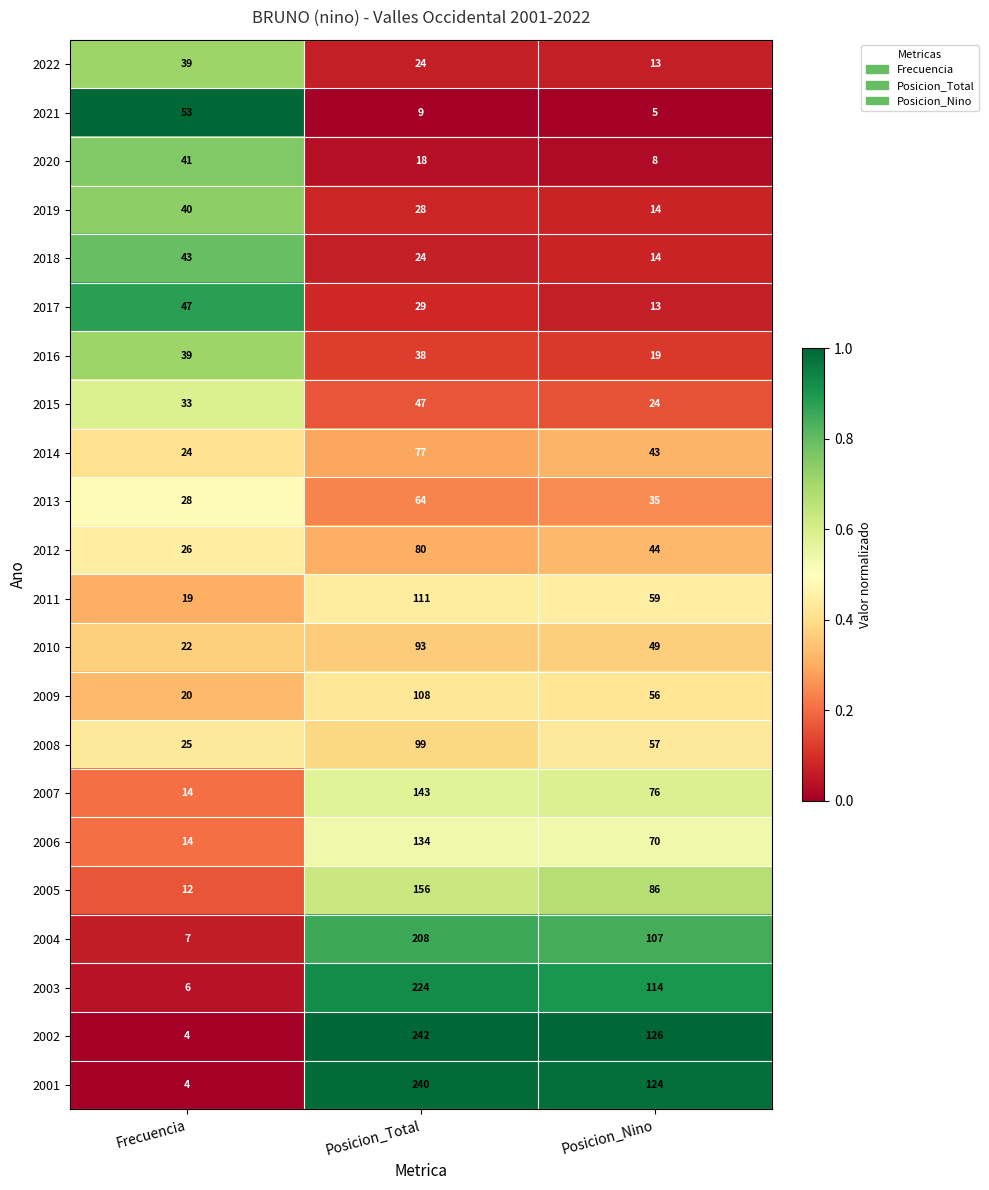

At which label is 2001 closest to 122?

Posicion_Nino